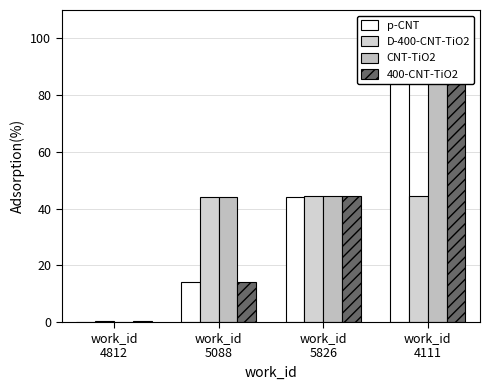

What is the maximum value shown in the chart?

100.0